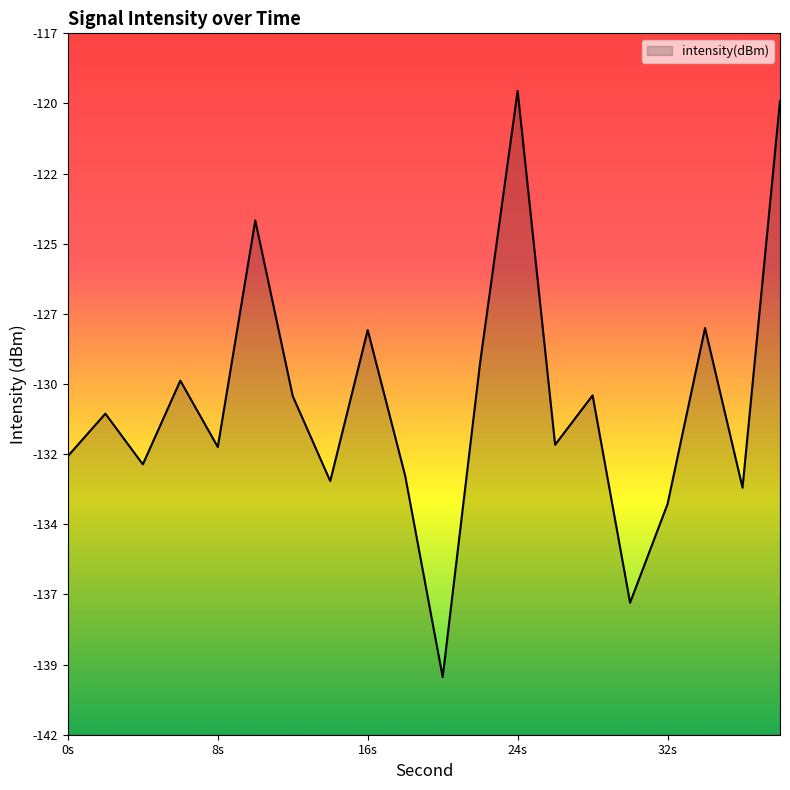

How many interior local peaks (higher than both neighbors) does the data have?

7